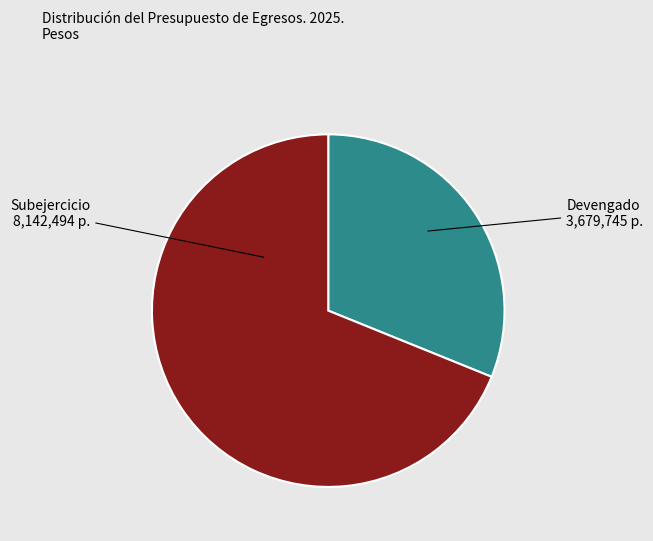

How many segments does this pie chart have?

2